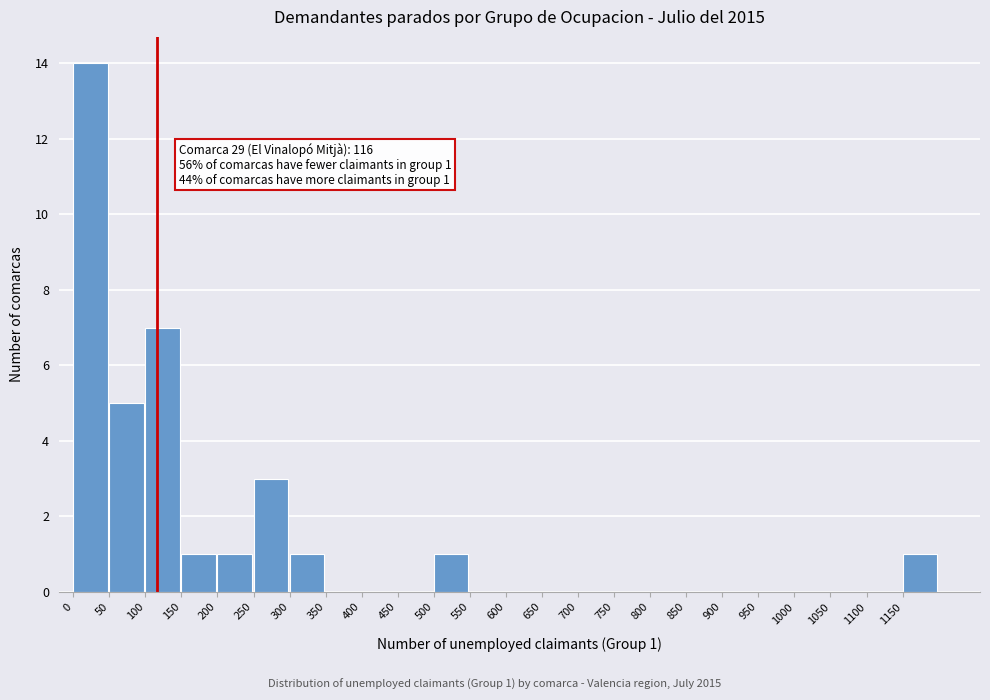

Which range on the x-axis has the tallest bar?

0 to 50